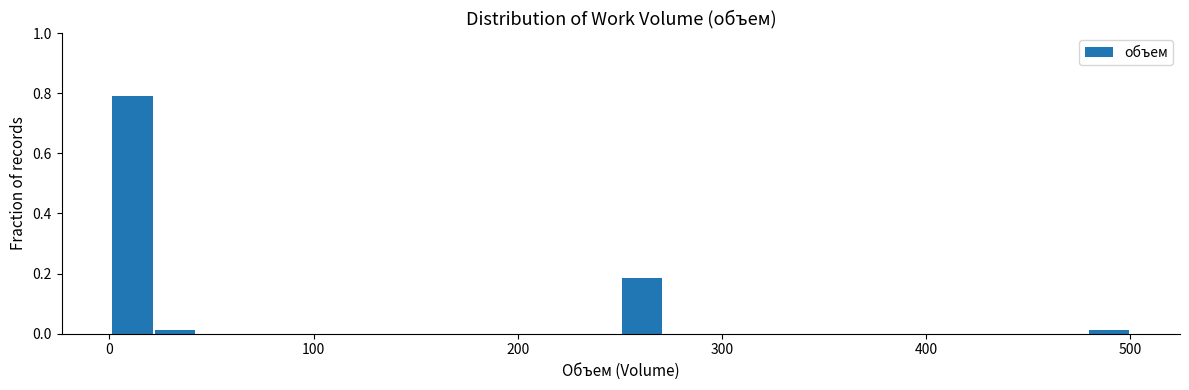

Around what value on the x-axis is the tallest bar? Give the approximate position of its centre, as read against the axis.

10